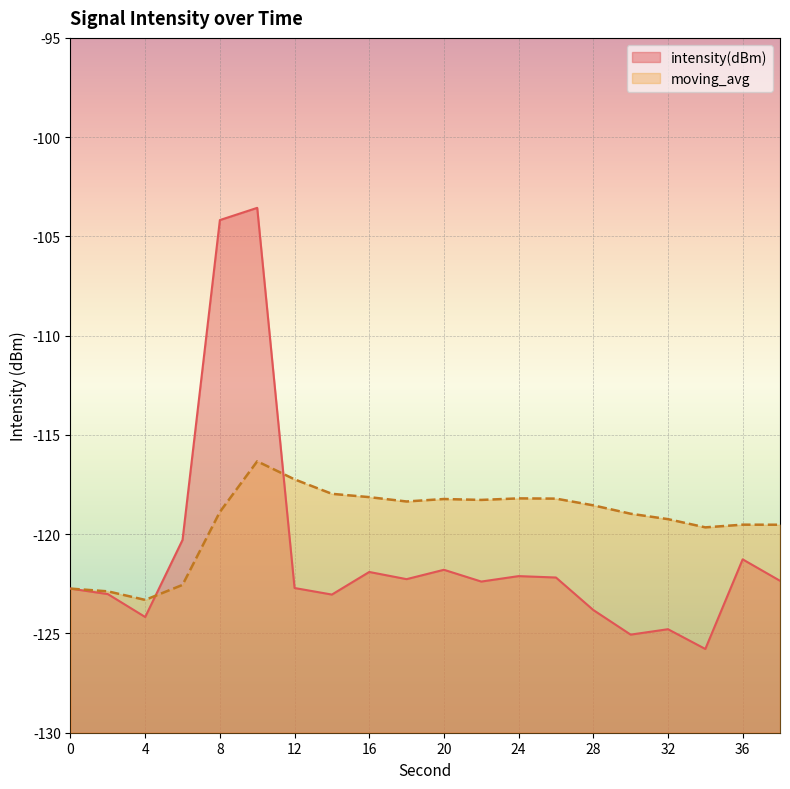

Where does the moving_avg series first go above -118?

10